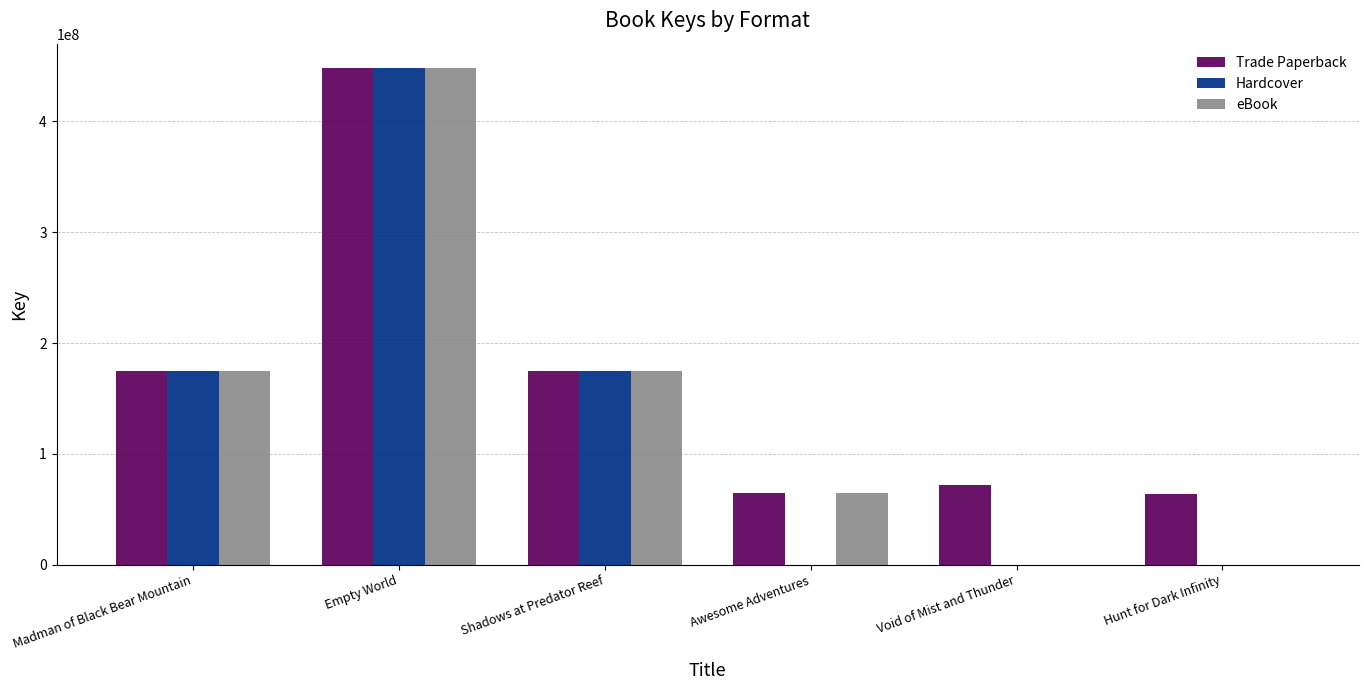

At which category is the sum across all series the highest?

Empty World